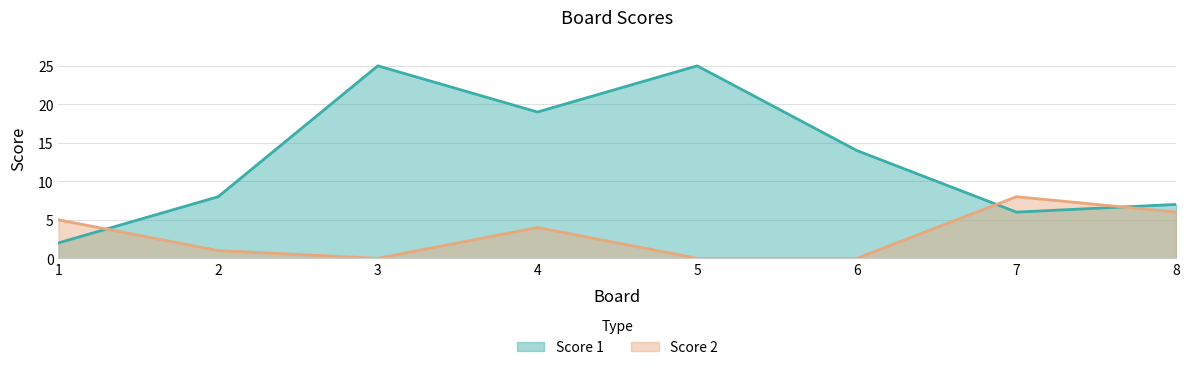

What is the difference between the highest and lowest values at 3?

25